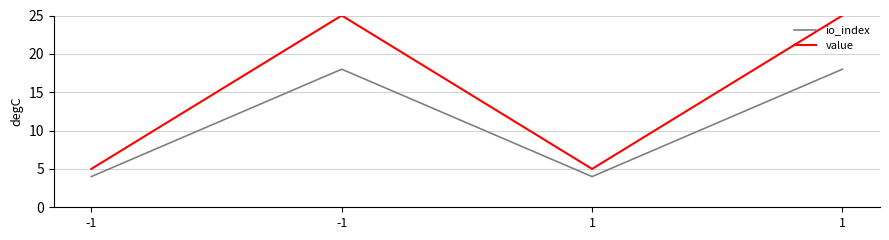

True or false: value has more than 1 points higher than both neighbors.

False